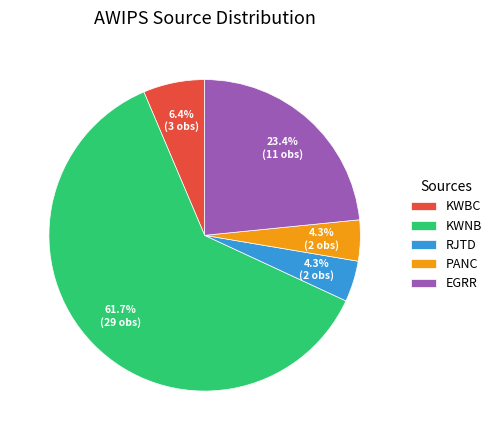

Which has a higher value, EGRR or RJTD?

EGRR